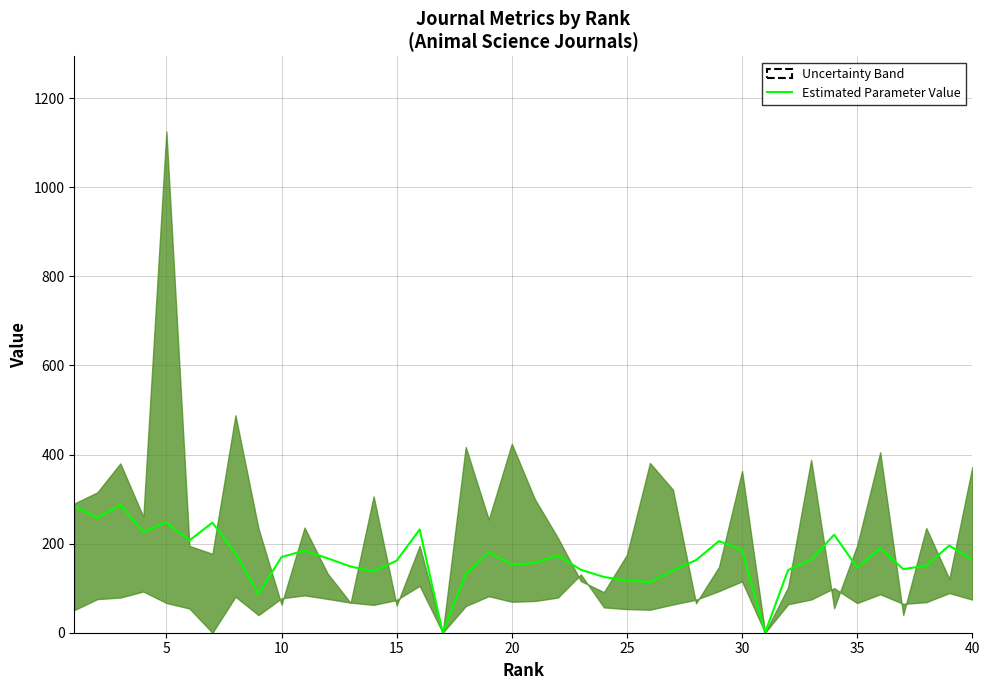

How many positive values are there?

38